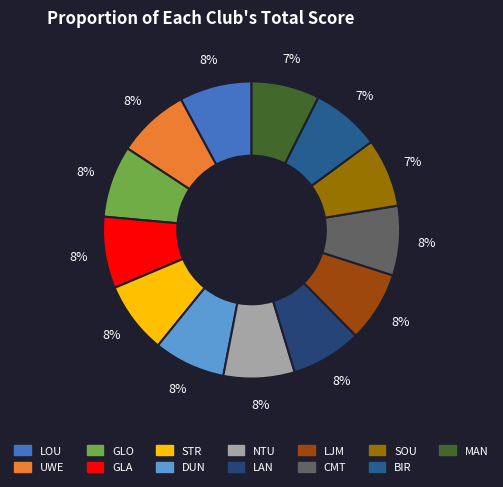

To the nearest percent, what percentage of the pie is UWE?

8%